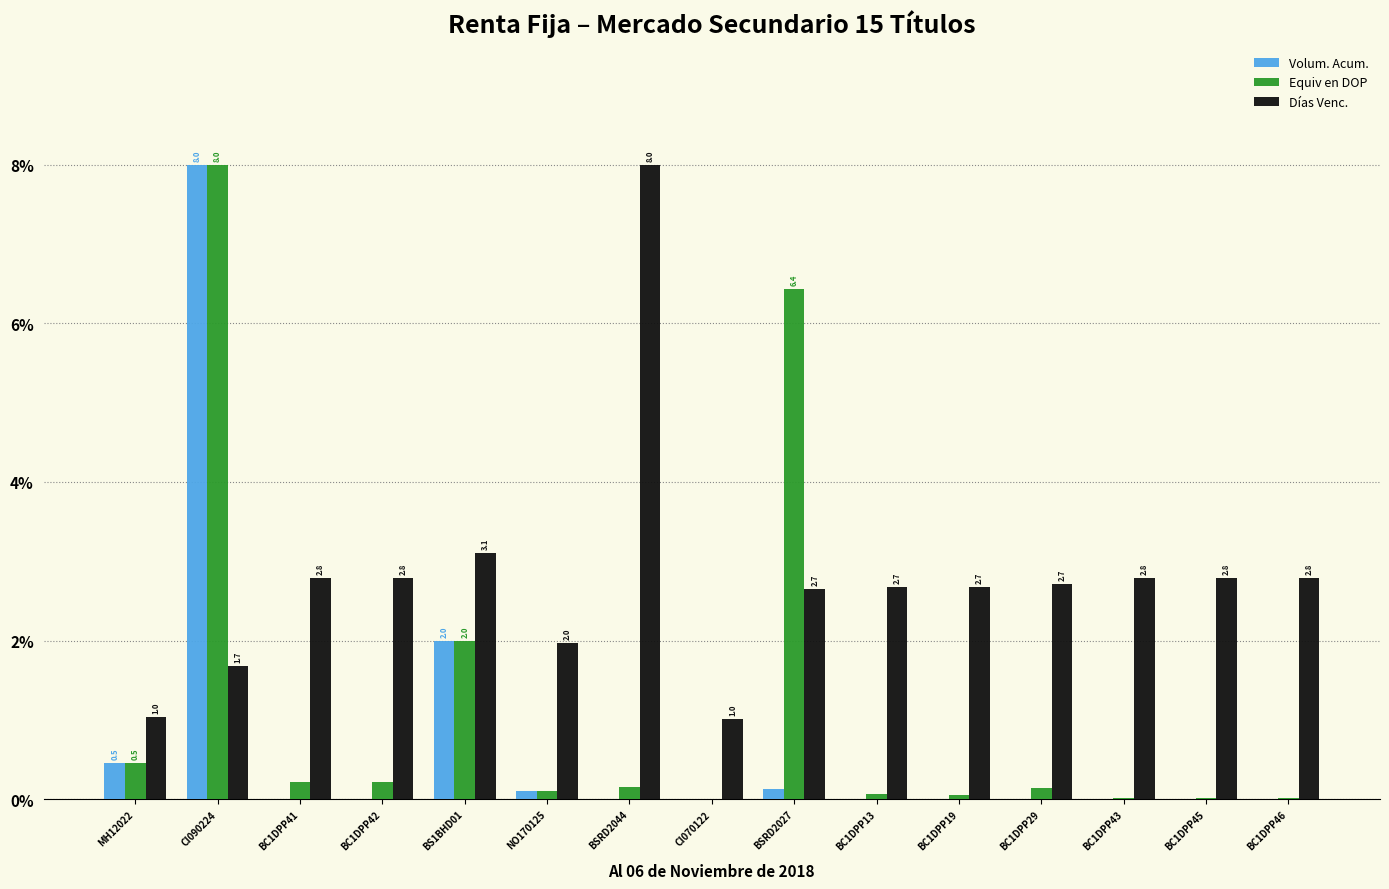

What is the sum of all Equiv en DOP values?

17.9